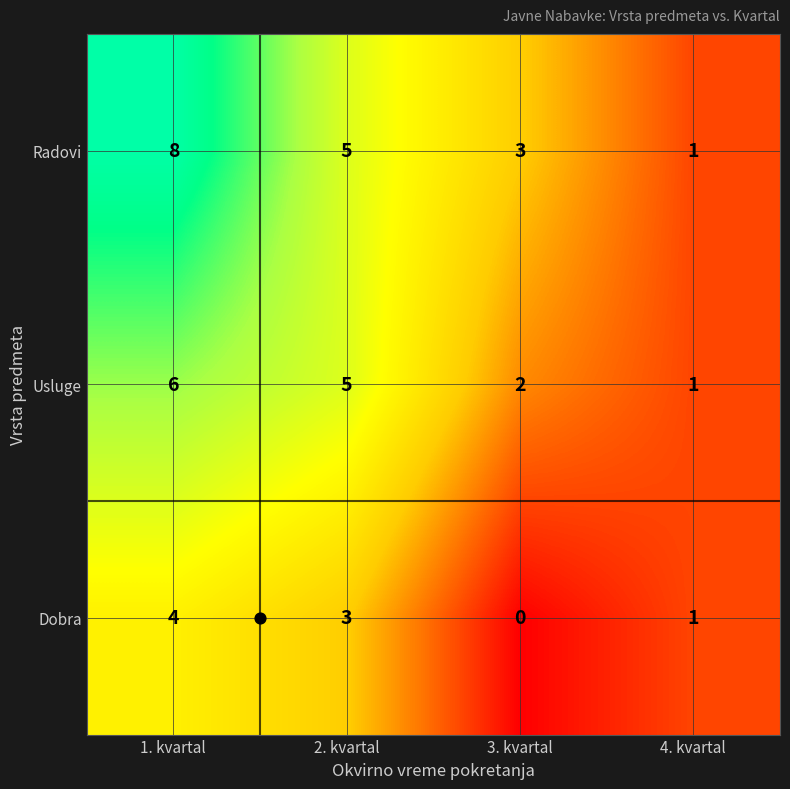

Count the Usluge values in the range 2 to 6.

3